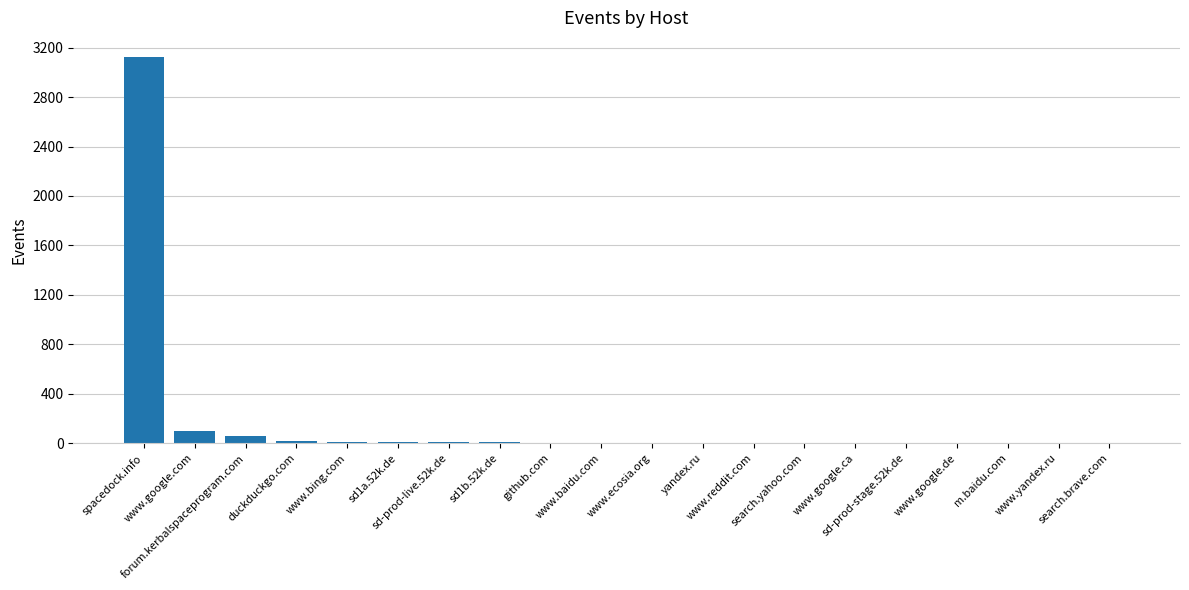

Read the value at github.com.

5